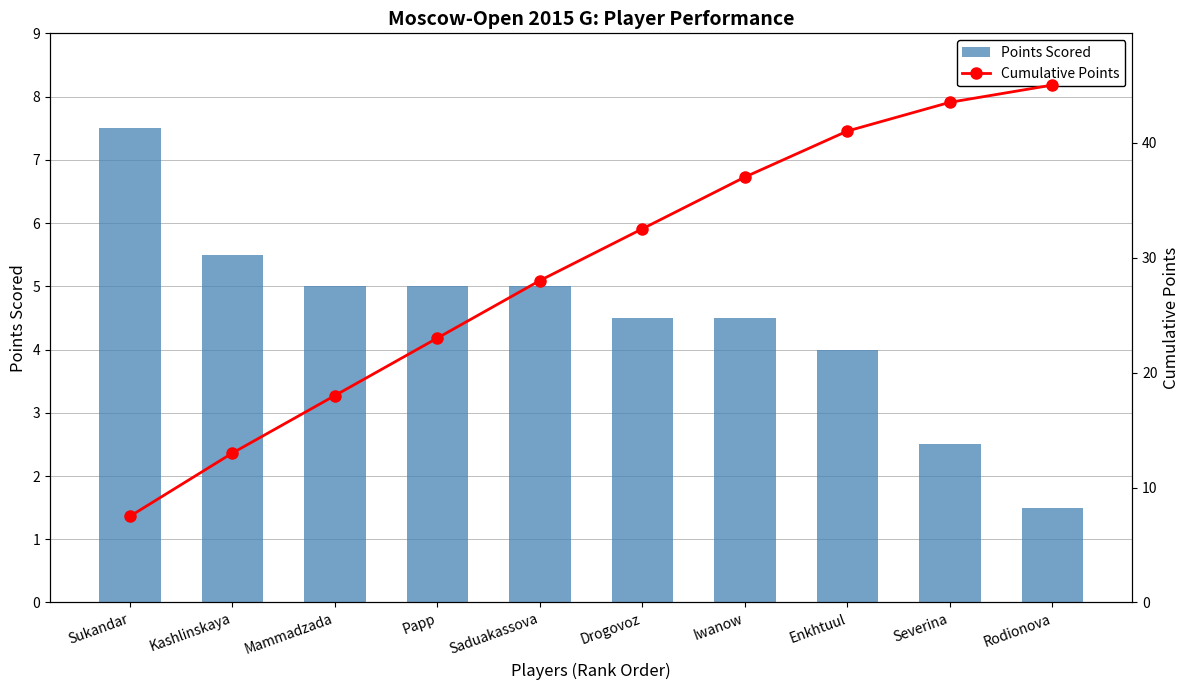

Reading left to right, list all the values displayed in this chart.

Points Scored: Sukandar=7.5	Kashlinskaya=5.5	Mammadzada=5.0	Papp=5.0	Saduakassova=5.0	Drogovoz=4.5	Iwanow=4.5	Enkhtuul=4.0	Severina=2.5	Rodionova=1.5
Cumulative Points: Sukandar=7.5	Kashlinskaya=13.0	Mammadzada=18.0	Papp=23.0	Saduakassova=28.0	Drogovoz=32.5	Iwanow=37.0	Enkhtuul=41.0	Severina=43.5	Rodionova=45.0